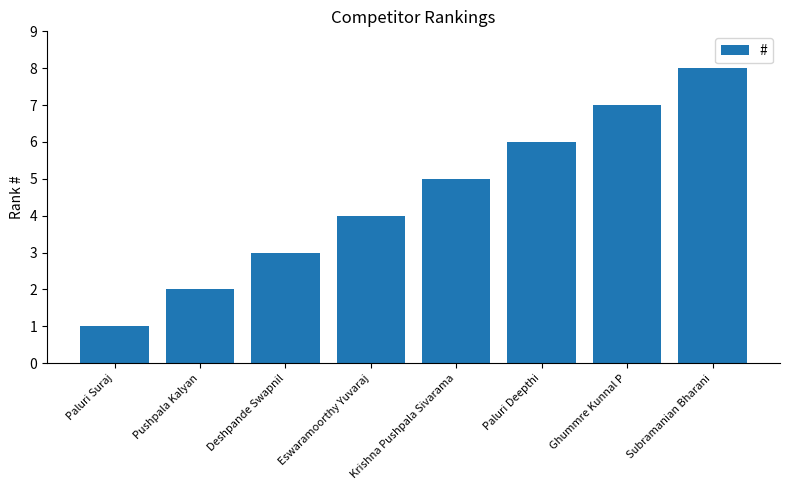

List the labels in order of value, smallest first.

Paluri Suraj, Pushpala Kalyan, Deshpande Swapnil, Eswaramoorthy Yuvaraj, Krishna Pushpala Sivarama, Paluri Deepthi, Ghummre Kunnal P, Subramanian Bharani